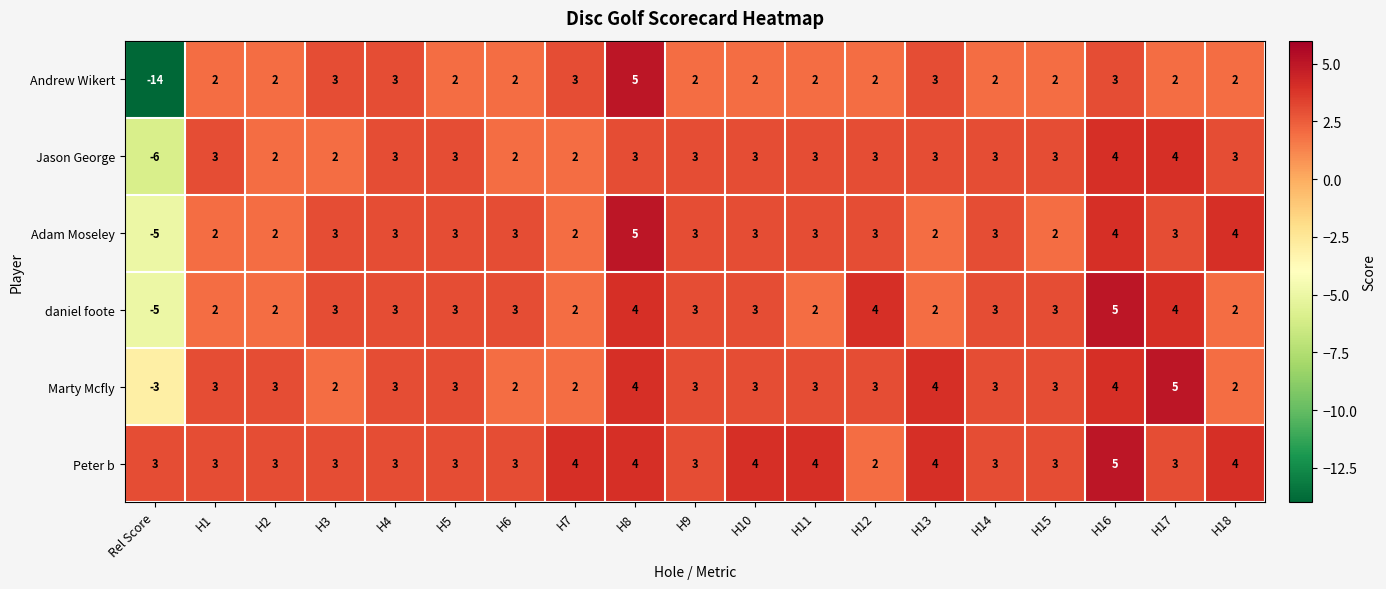

How many categories are shown in the chart?

19